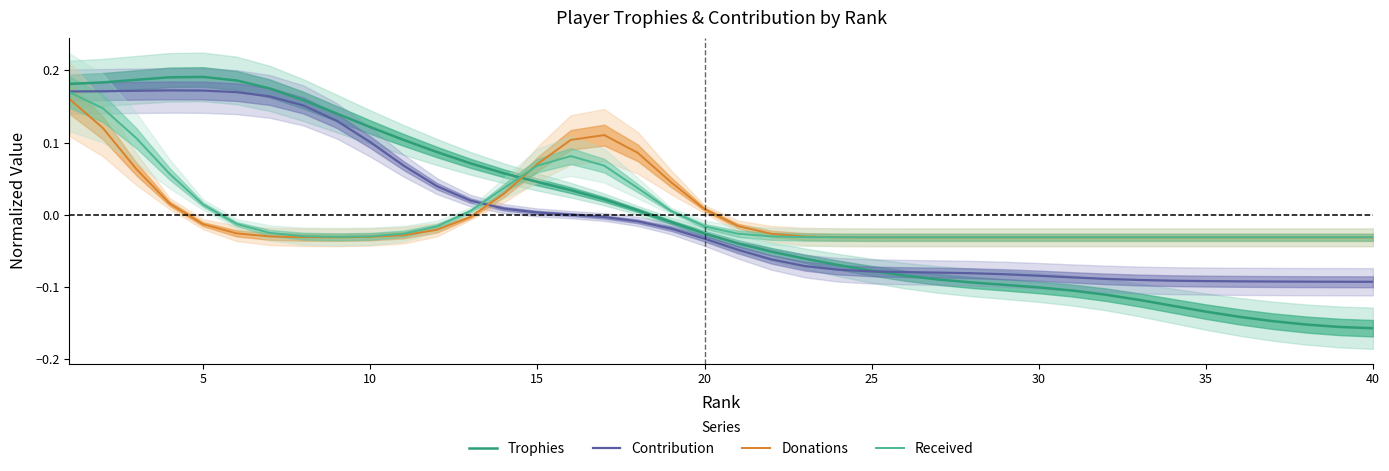

What is the highest value of the Contribution series?

0.2